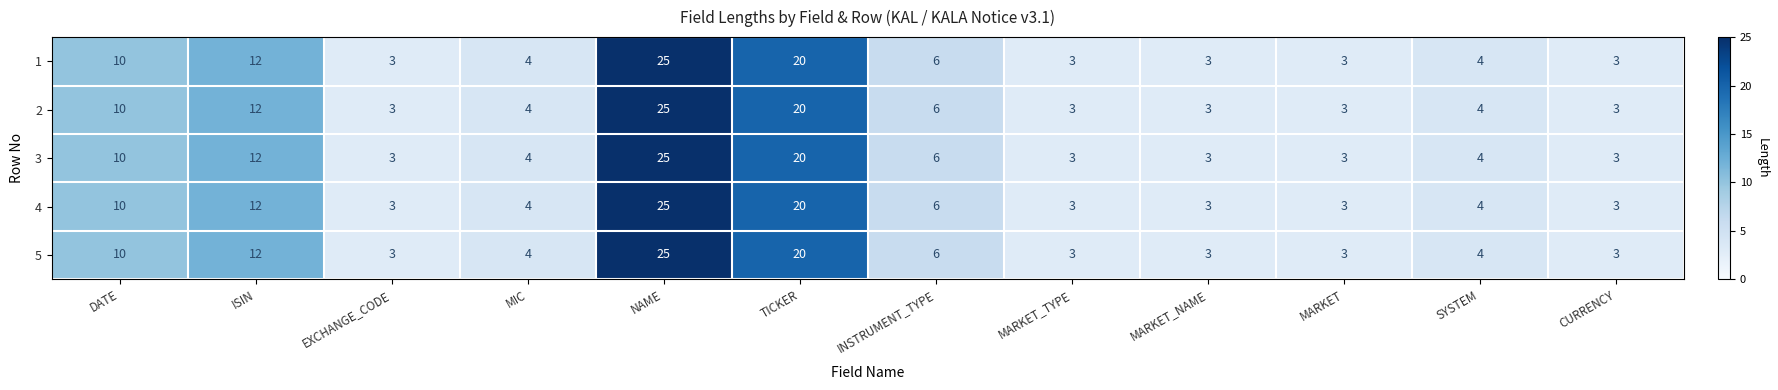

Is the value of 1 at EXCHANGE_CODE greater than the value of 4 at MIC?

No